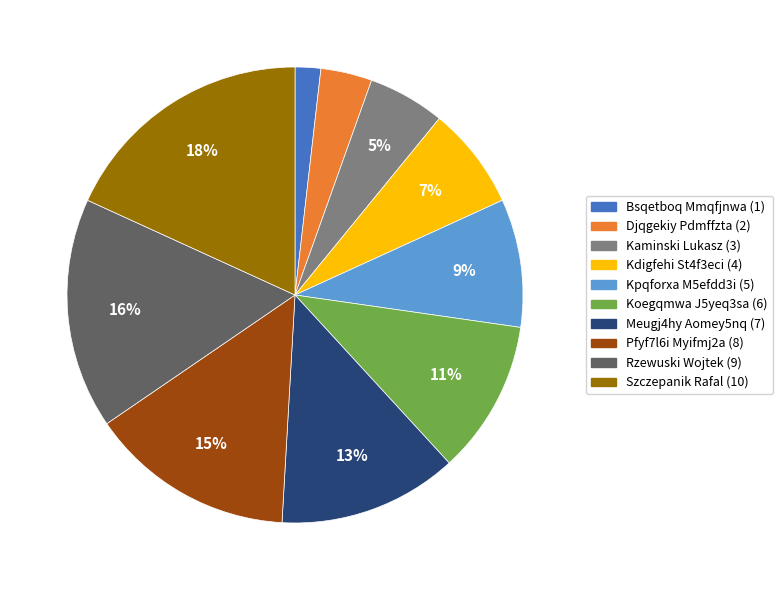

To the nearest percent, what is the combined percentage of Pfyf7l6i Myifmj2a and Szczepanik Rafal?

33%